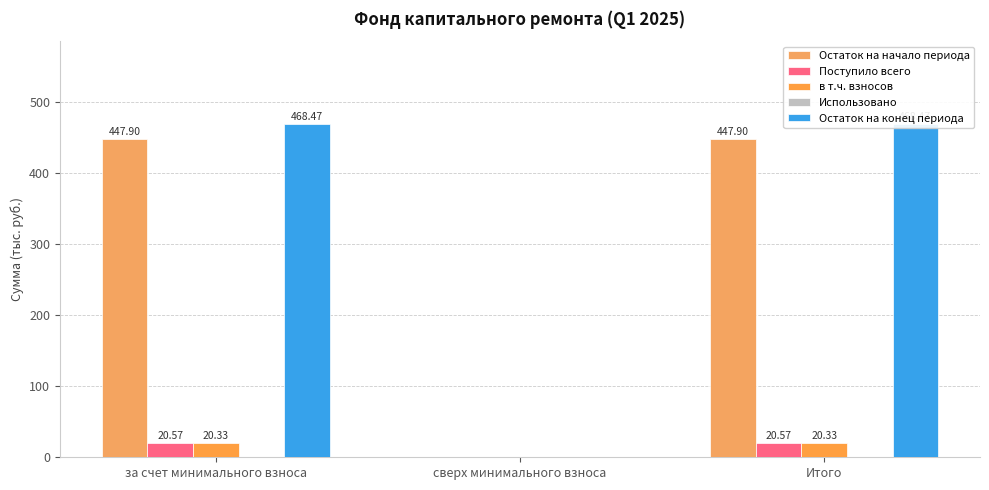

Which has a higher value, Итого or сверх минимального взноса?

Итого